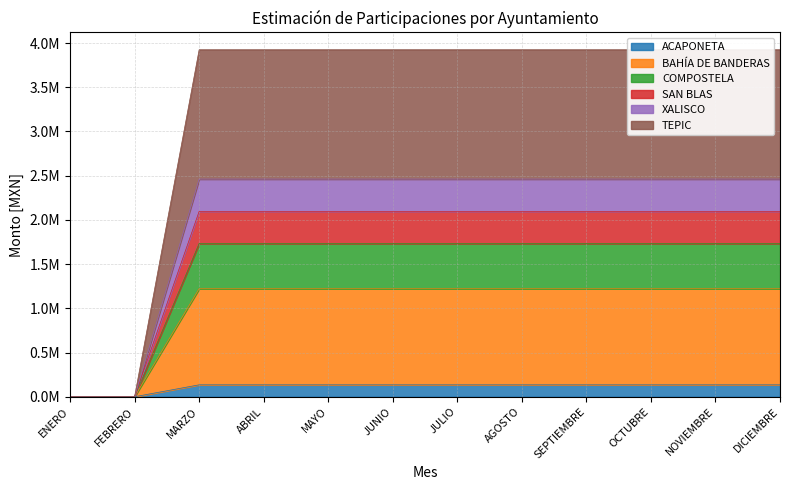

How many categories are shown in the chart?

12